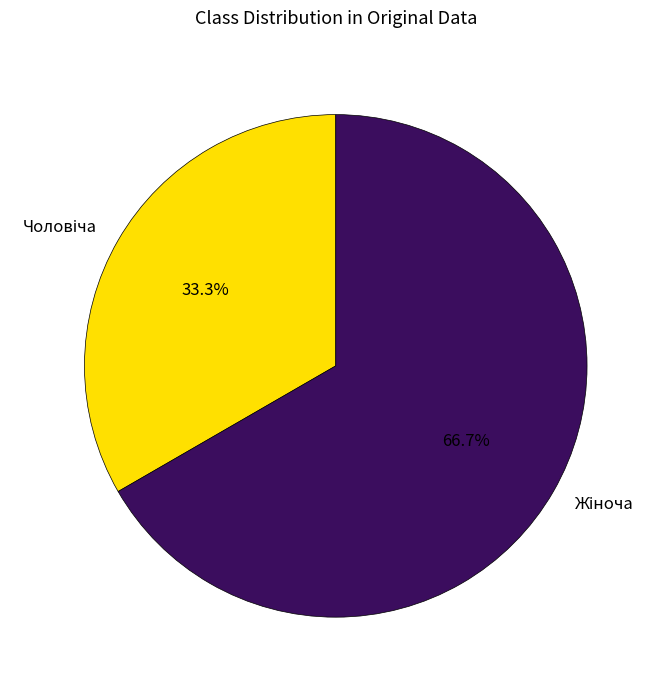

Is there a majority slice in this chart?

Yes